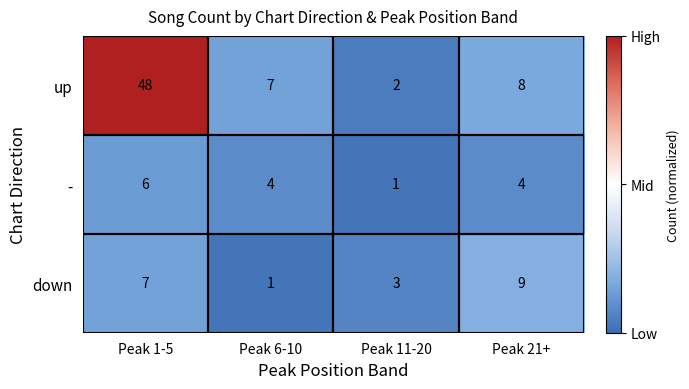

Which category has the highest value across all series?

Peak 1-5